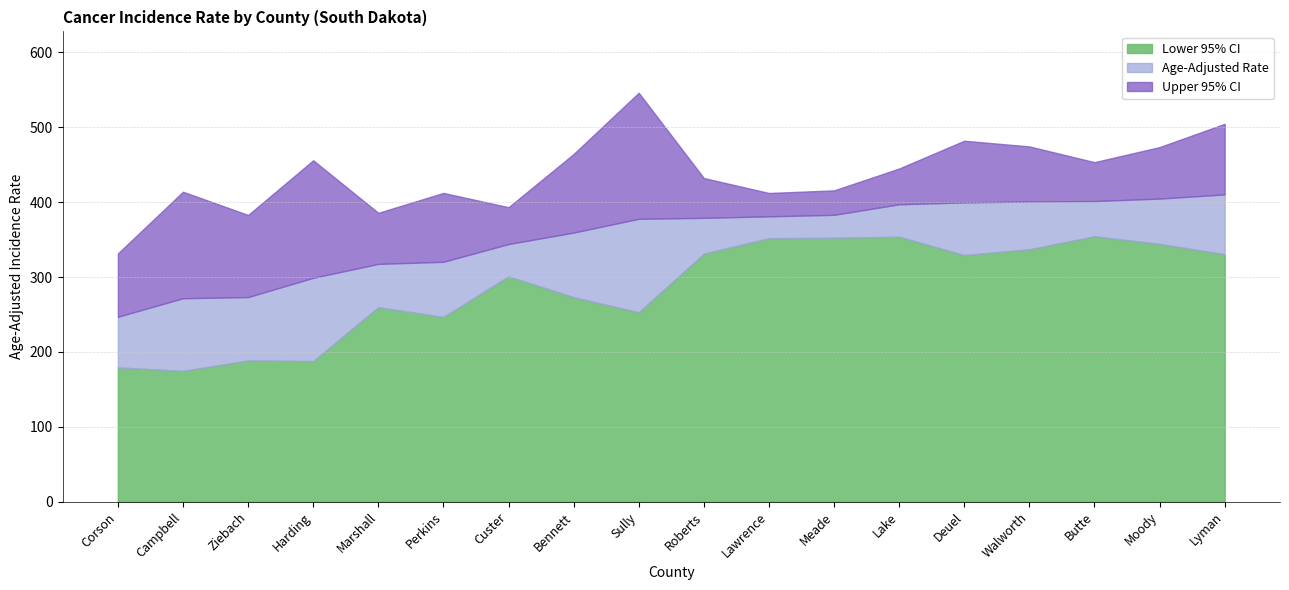

At how many categories does at least one series exceed 369?

17